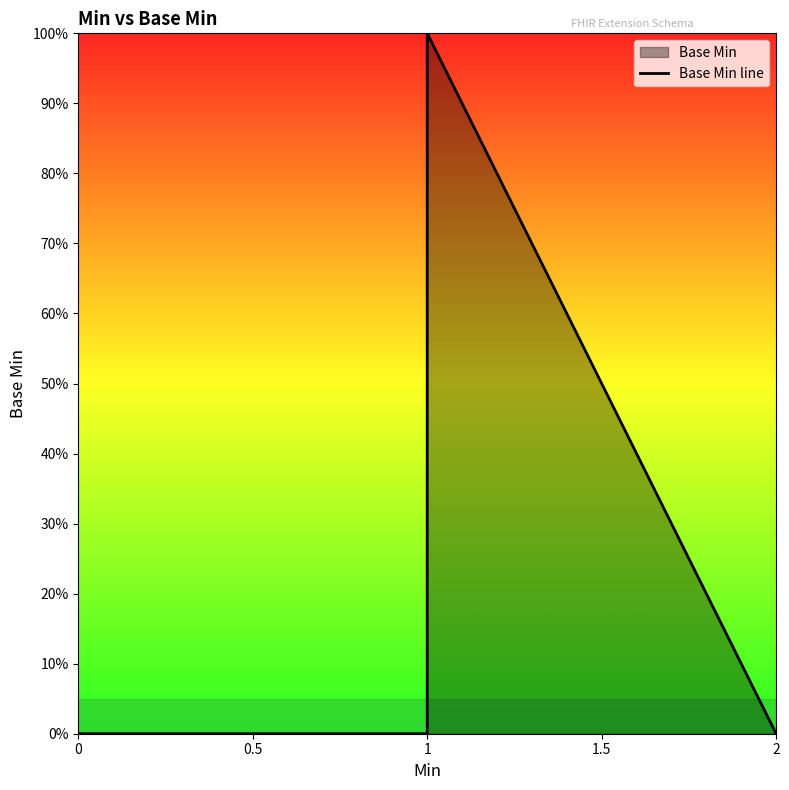

The value at 1 is 2. True or false?

False